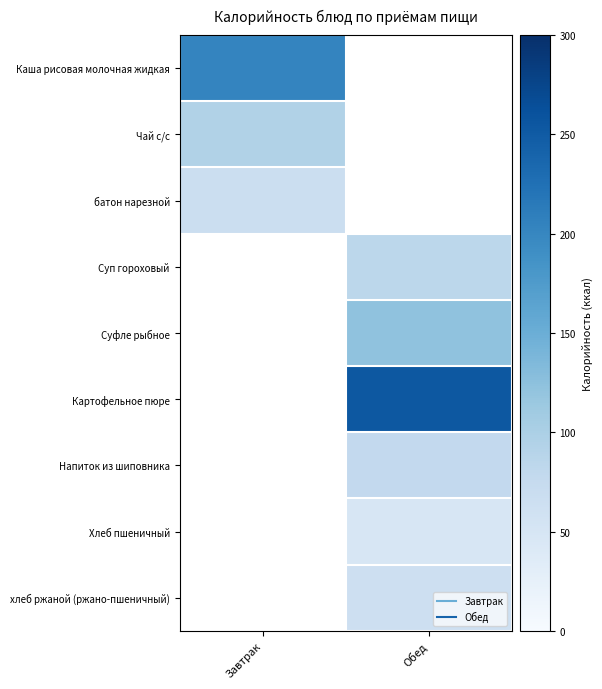

How many values in the Хлеб пшеничный series exceed 47?

1